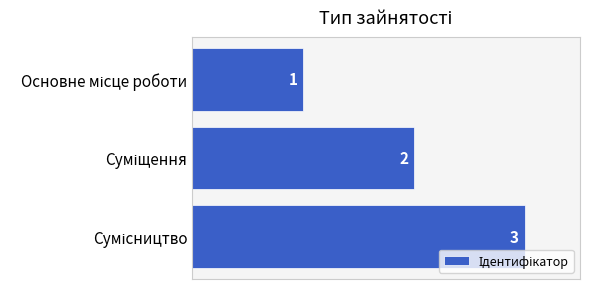

What is the value of the 1st bar from the top?

1